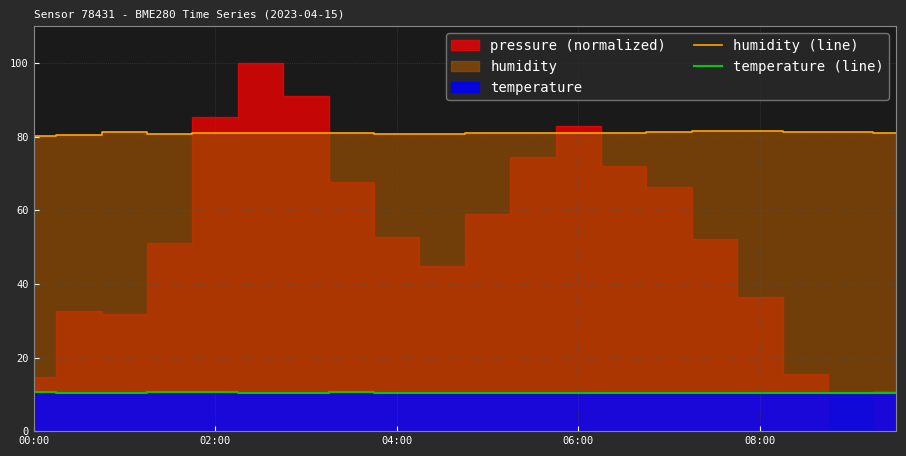

At which label does humidity (line) reach its minimum?

00:00